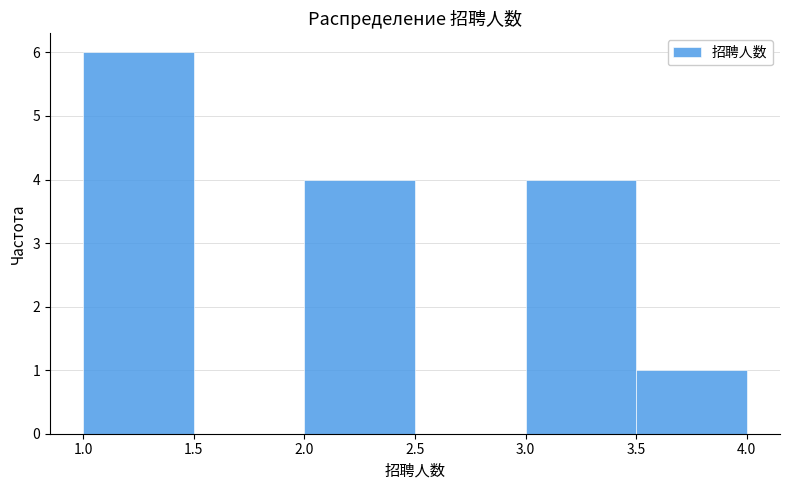

Over which range of the x-axis is the bar tallest?

1.0 to 1.5